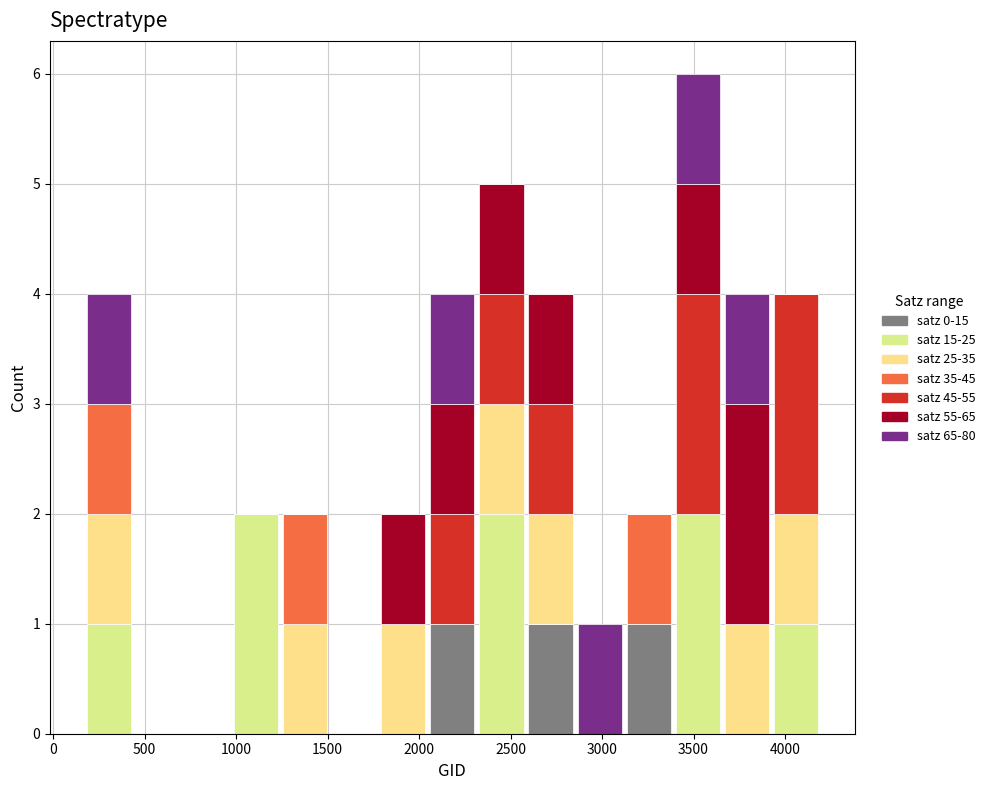

Reading left to right, list every stacked bar in this chart as the range it spans on the x-axis followed by its total height. Neither the bar edges nor the heights are printed on the chart, so give them approximately, as read against the axes.

150 to 450: 4
450 to 700: 0
700 to 950: 0
950 to 1250: 2
1250 to 1500: 2
1500 to 1800: 0
1800 to 2050: 2
2050 to 2300: 4
2300 to 2600: 5
2600 to 2850: 4
2850 to 3100: 1
3100 to 3400: 2
3400 to 3650: 6
3650 to 3950: 4
3950 to 4200: 4